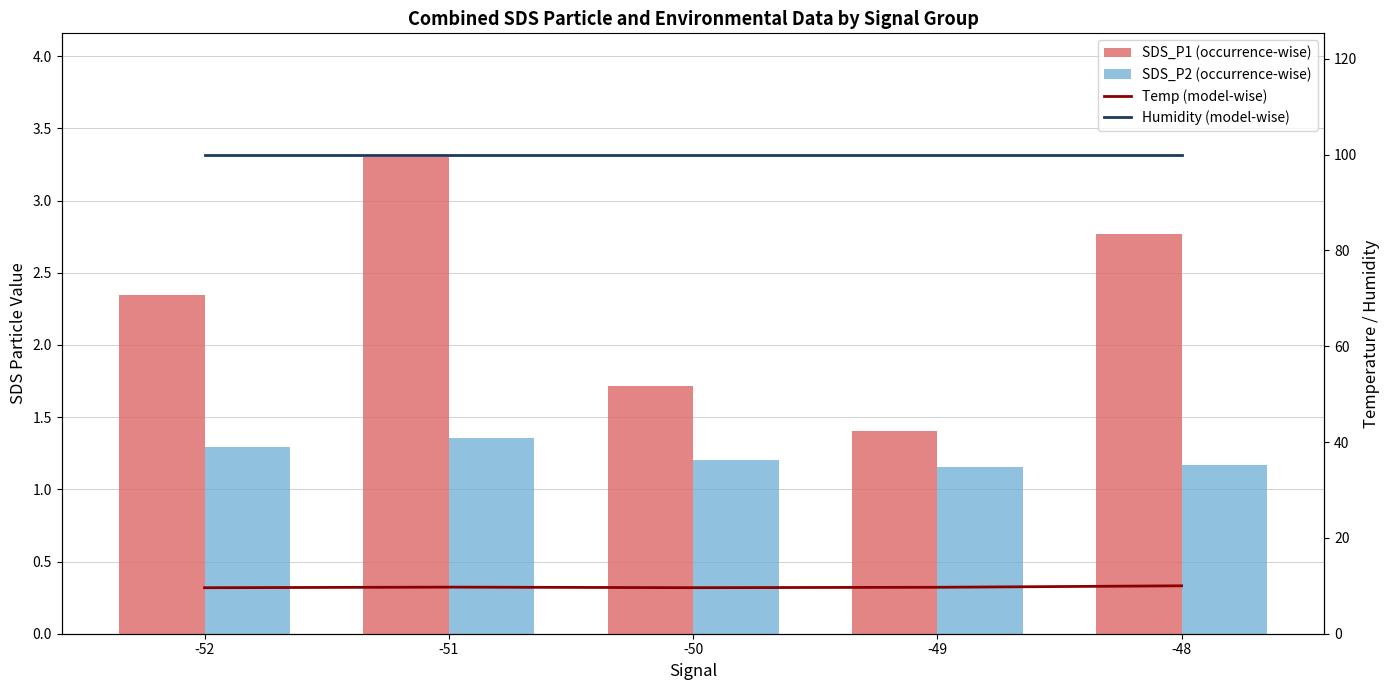

Rank the categories by Humidity (model-wise) value from lowest to highest.

-52, -51, -48, -49, -50